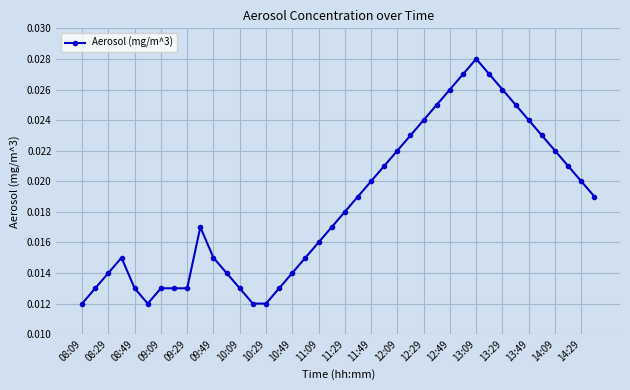

What is the sum of all values?

0.7